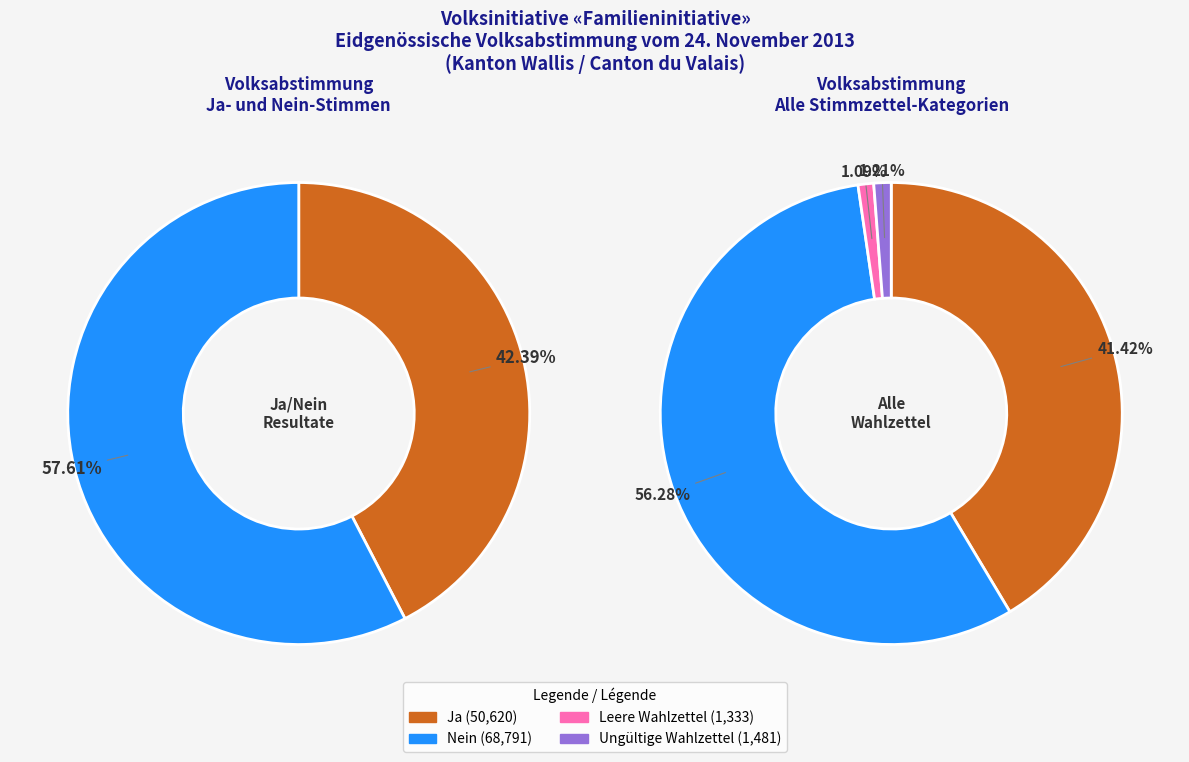

Rank the categories by value from lowest to highest.

Leere Wahlzettel, Ungültige Wahlzettel, Ja, Nein